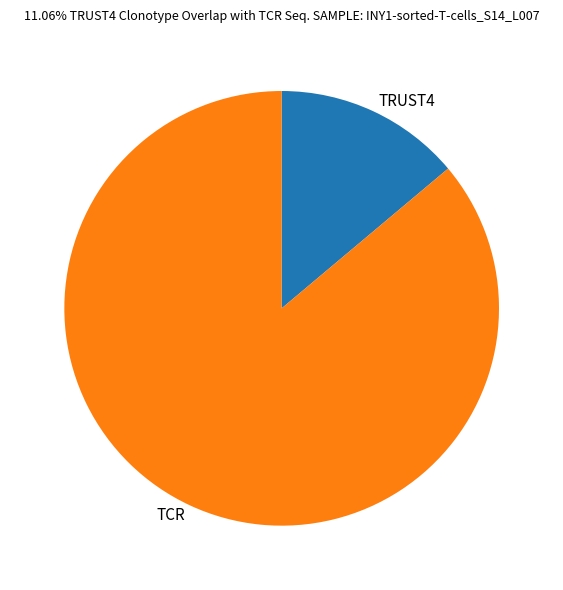

Is the sum of TCR and TRUST4 greater than half?

Yes